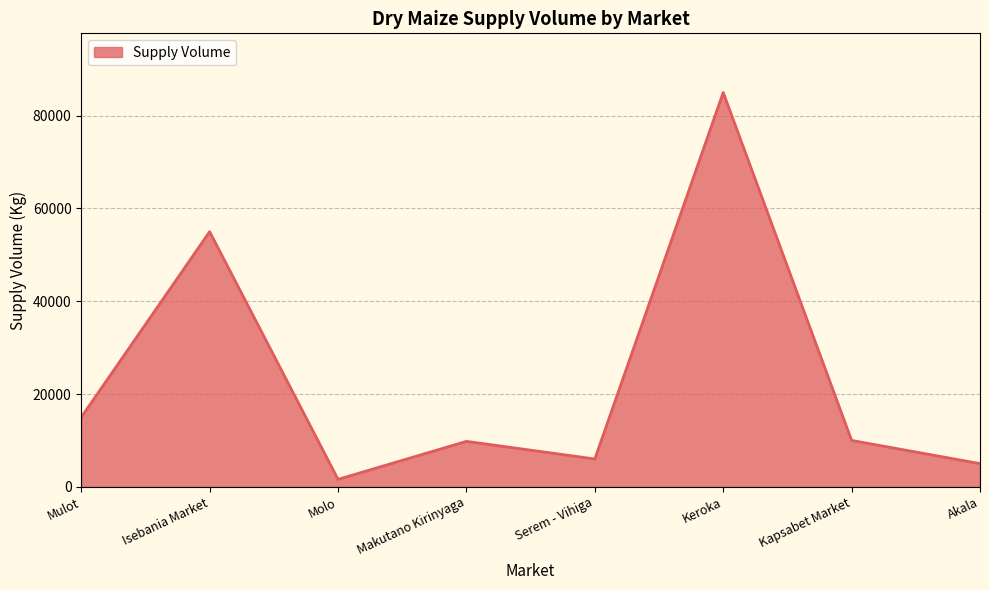

Does the chart display data point markers on the line(s)?

No